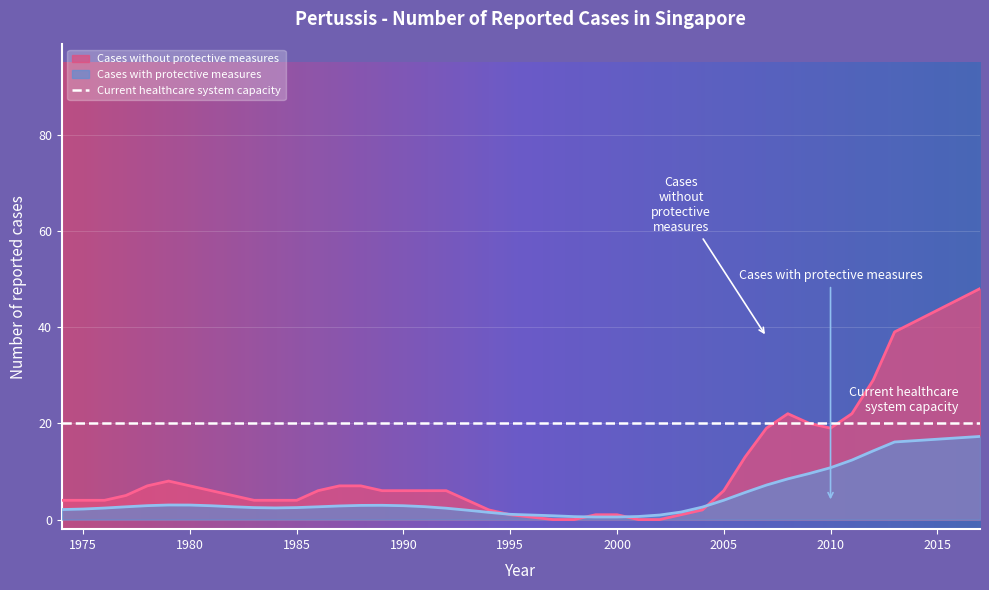

Is it true that Cases with protective measures equals 2.5 at 1985?

True